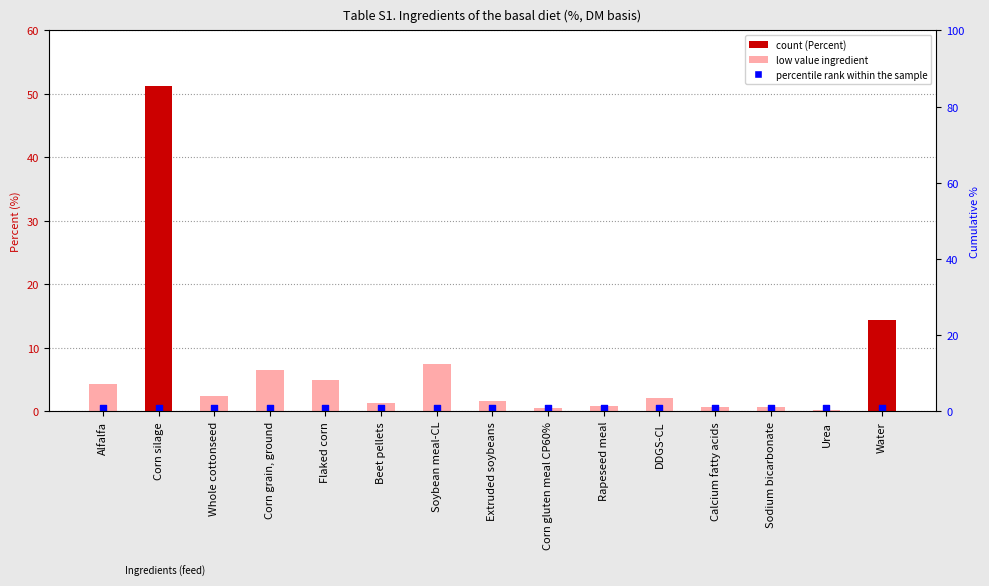

Which series contains the highest Y value?

Percent